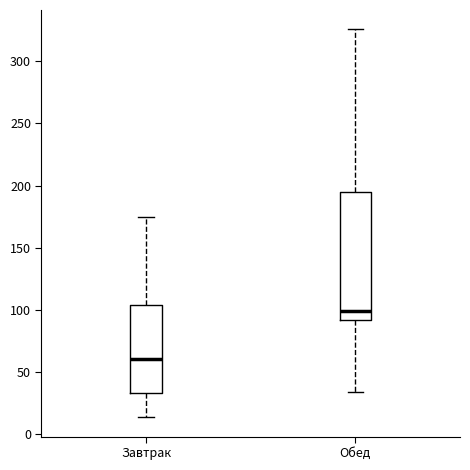

Where does the median line of the box for Завтрак sit on the y-axis? The values are not printed on the chart, so give them approximately, as read against the axis.

60